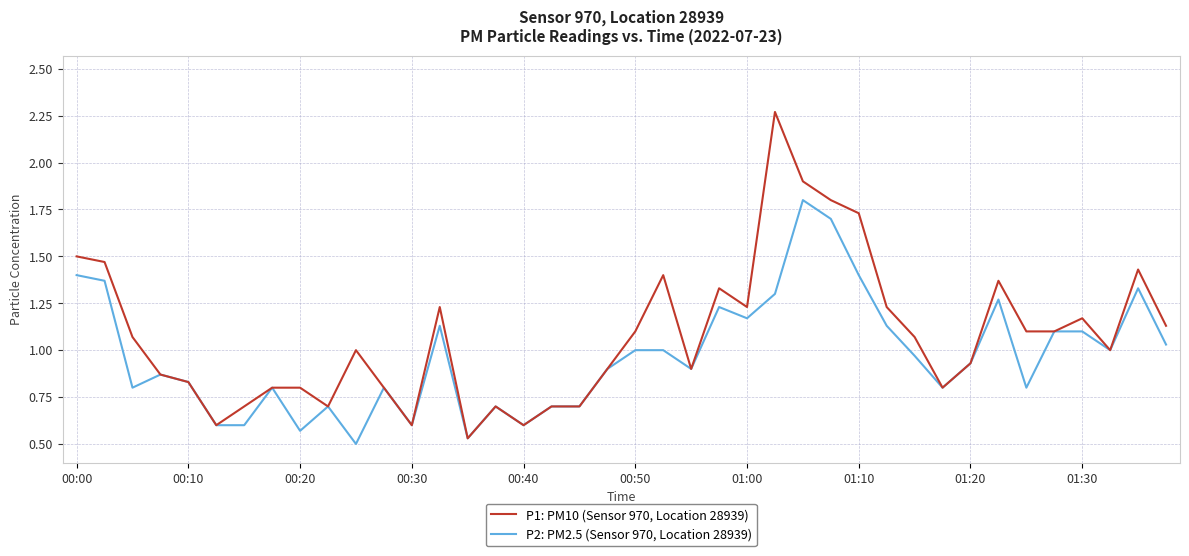

List the series in order of their peak value, highest first.

P1: PM10 (Sensor 970, Location 28939), P2: PM2.5 (Sensor 970, Location 28939)